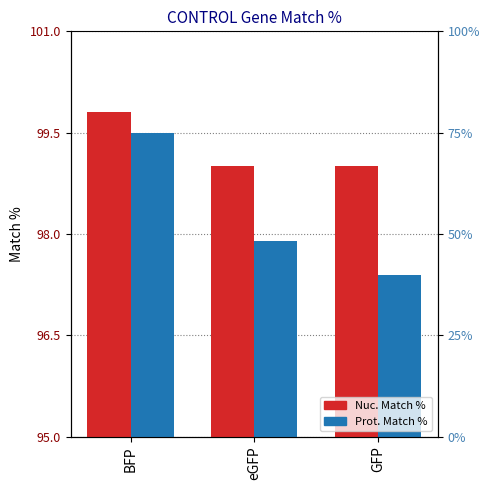

What position from the right is BFP?

3